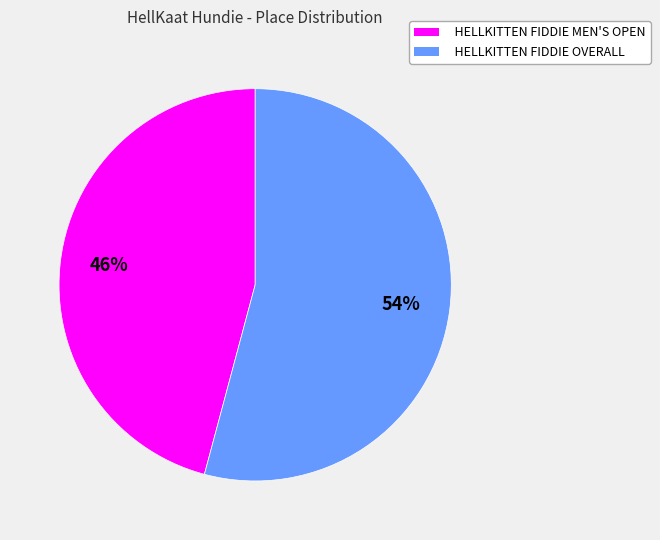

To the nearest percent, what is the difference between the largest and smallest slice percentages?

8%